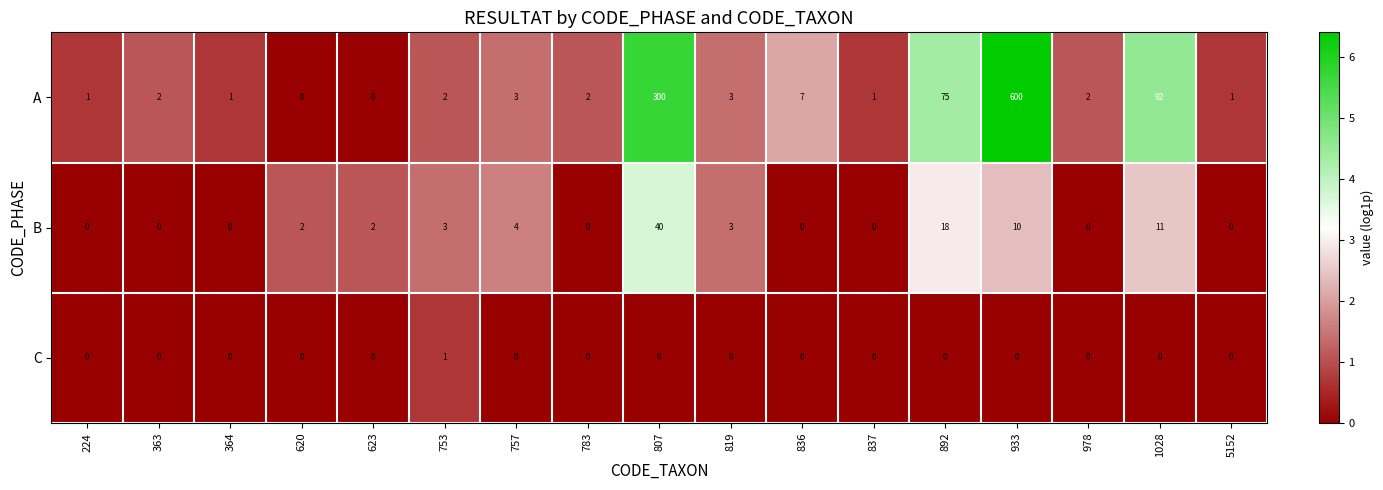

What is the difference between the maximum and minimum values in the A series?

600